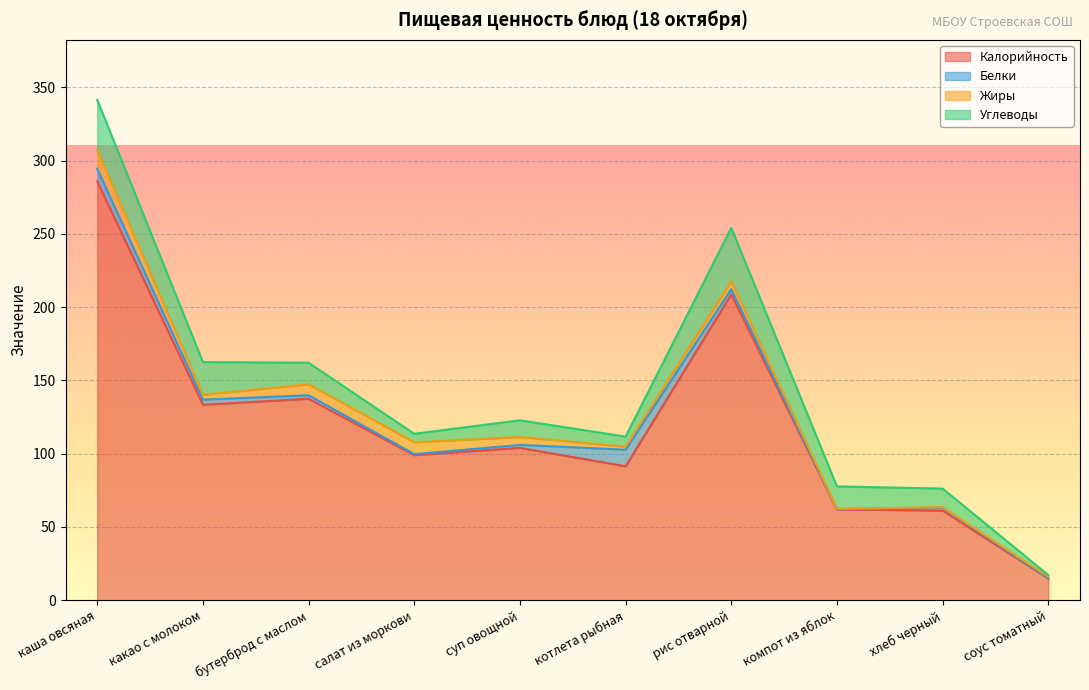

How many values in the Калорийность series exceed 104?

4